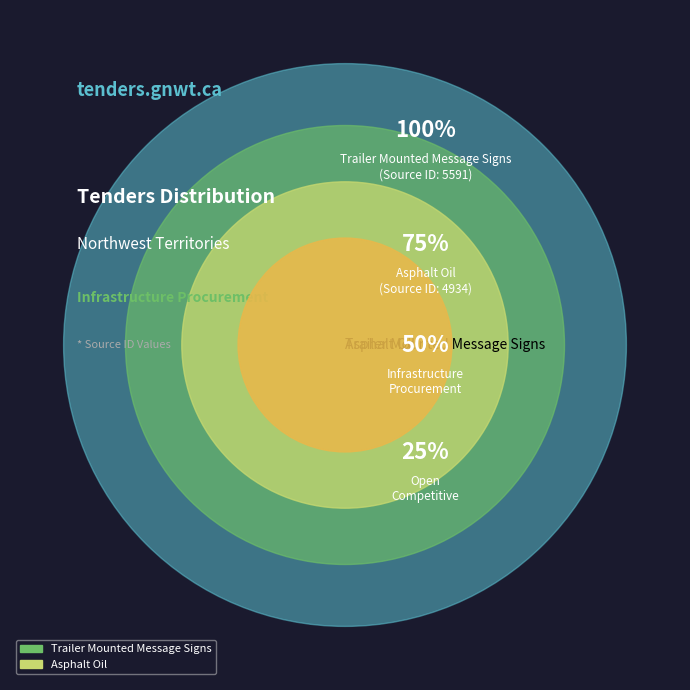

Between Trailer Mounted Message Signs and Asphalt Oil, which is larger?

Trailer Mounted Message Signs